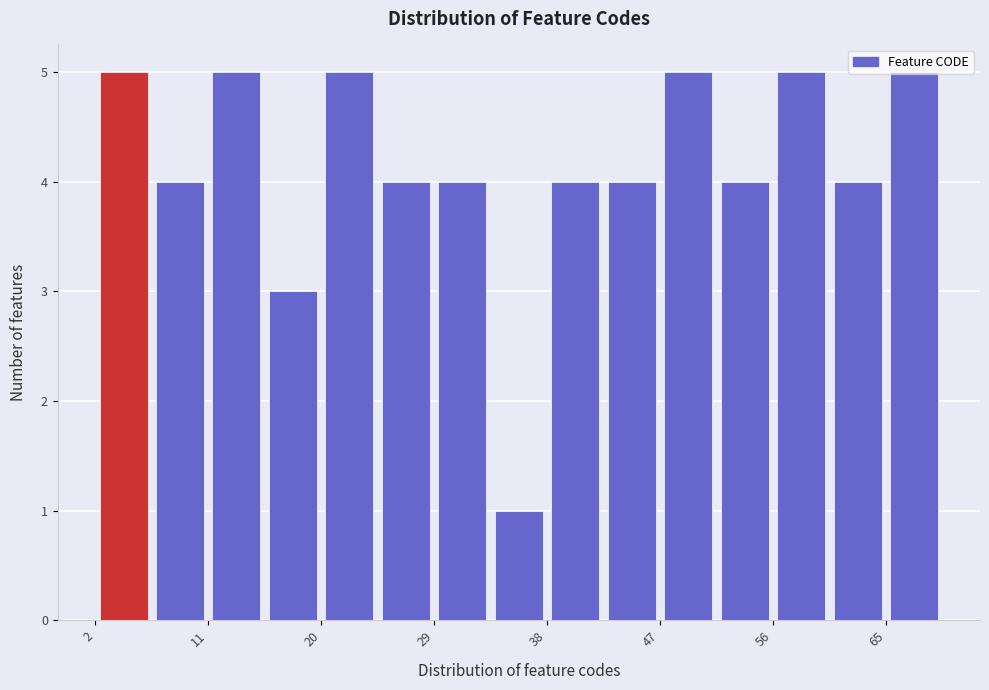

Reading left to right, list every bar in this chart as the range it spans on the x-axis followed by its height. Neither the bar edges nor the heights are printed on the chart, so give them approximately, as read against the axes.

2 to 6: 5
6 to 11: 4
11 to 15: 5
15 to 20: 3
20 to 24: 5
24 to 29: 4
29 to 33: 4
33 to 38: 1
38 to 42: 4
42 to 47: 4
47 to 51: 5
51 to 56: 4
56 to 60: 5
60 to 65: 4
65 to 69: 5